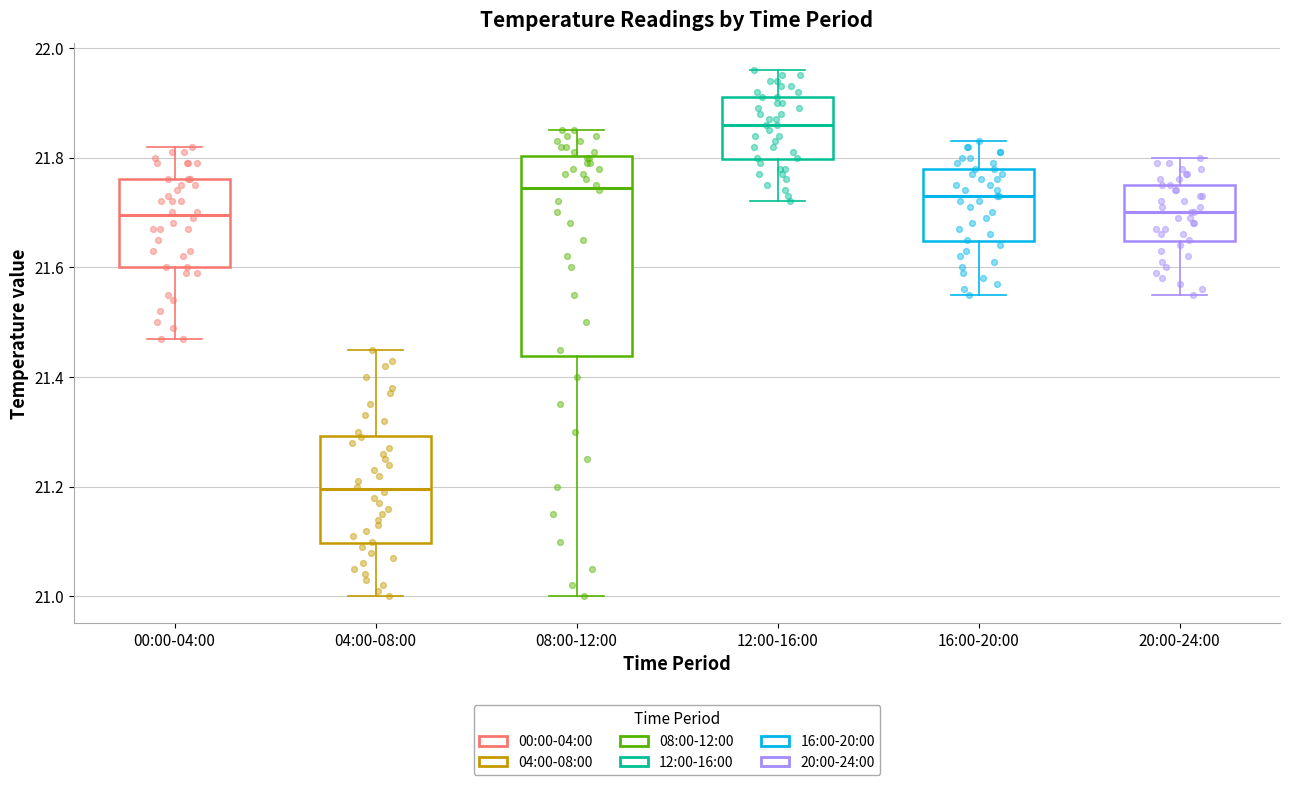

Which box's median line is the lowest?

04:00-08:00